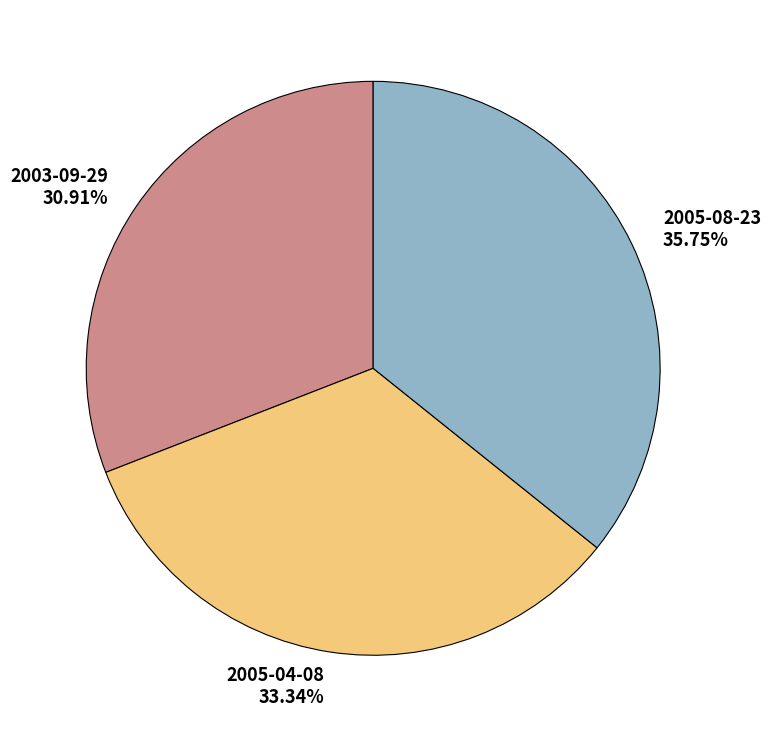

How many slices are in this pie chart?

3